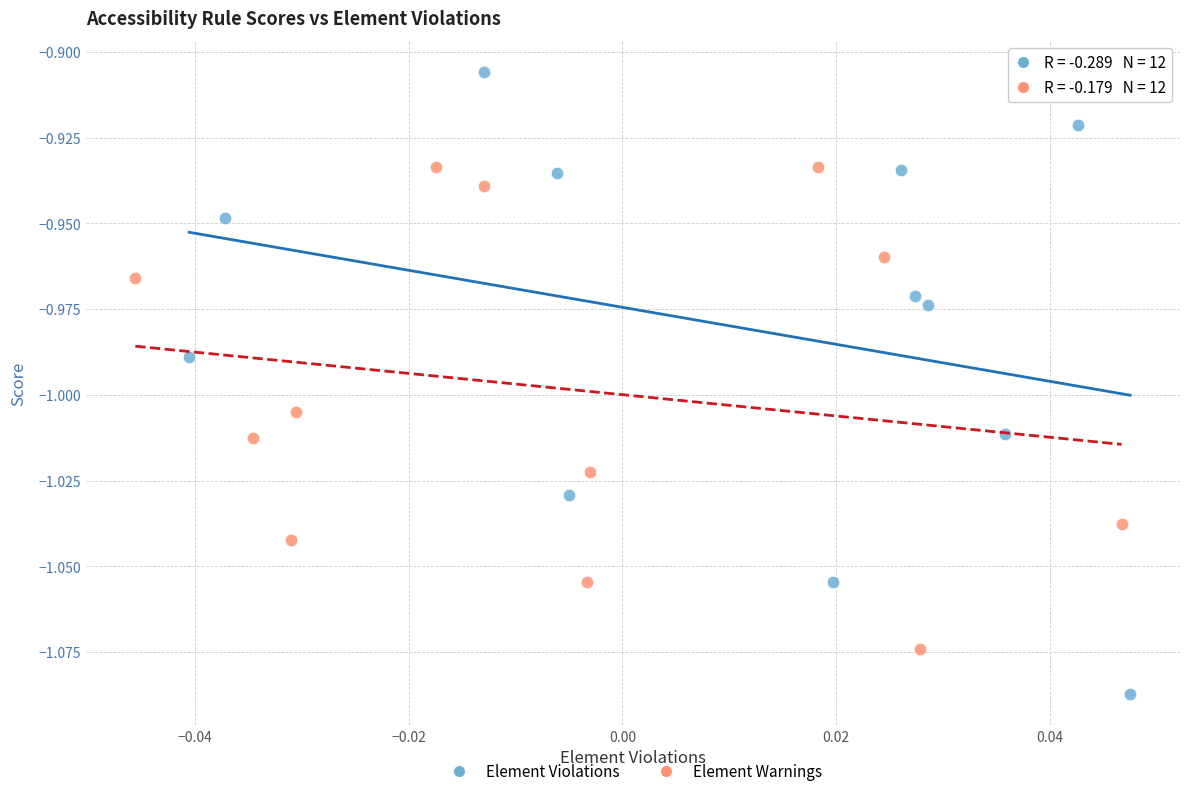

Which series contains the highest Y value?

Element Violations